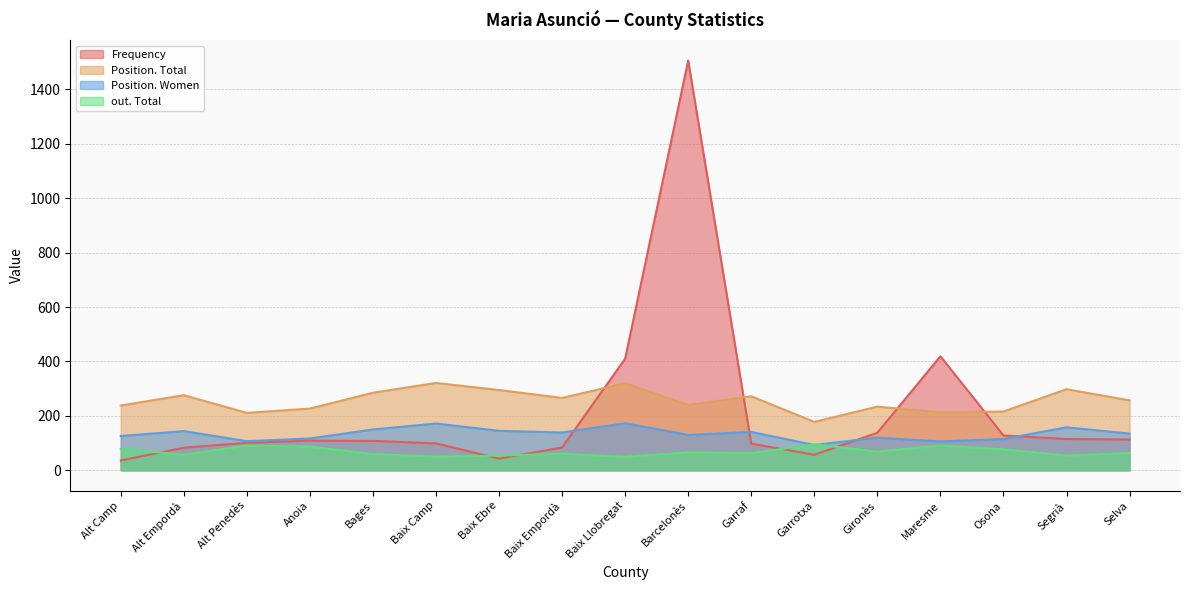

Which series changed the most between Gironès and Maresme?

Frequency